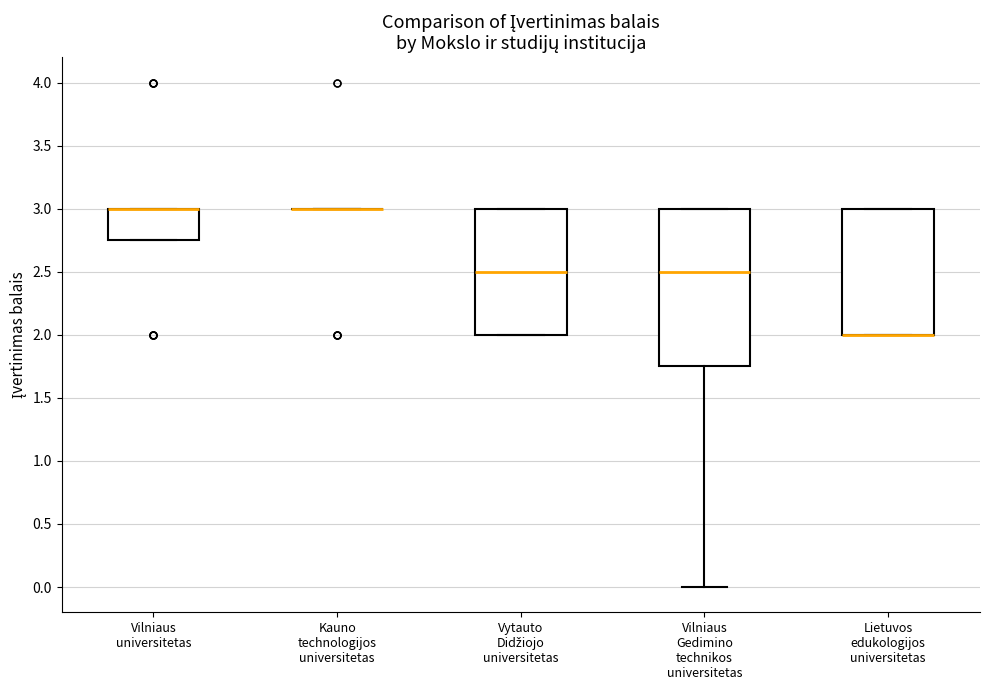

Reading left to right, transcribe this box plot: for each box, give where its median line is, the range the box spans, and where its two whiskers end, as read against the y-axis. The values are not printed on the chart, so give them approximately, as read against the axis.

Vilniaus universitetas: median 3.00 (drawn on the box's upper edge), box 2.75 to 3.00, whiskers 2.75 to 3.00
Kauno technologijos universitetas: box collapsed to a line at 3.00, whiskers 3.00 to 3.00
Vytauto Didžiojo universitetas: median 2.50, box 2.00 to 3.00, whiskers 2.00 to 3.00
Vilniaus Gedimino technikos universitetas: median 2.50, box 1.75 to 3.00, whiskers 0.00 to 3.00
Lietuvos edukologijos universitetas: median 2.00 (drawn on the box's lower edge), box 2.00 to 3.00, whiskers 2.00 to 3.00